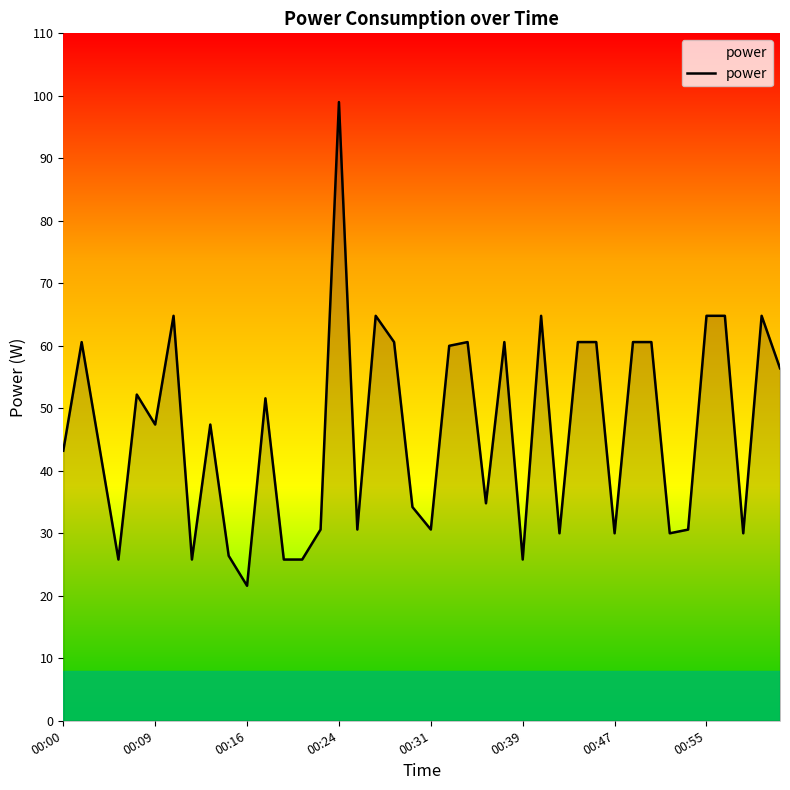

What is the difference between the maximum and minimum values?

77.4